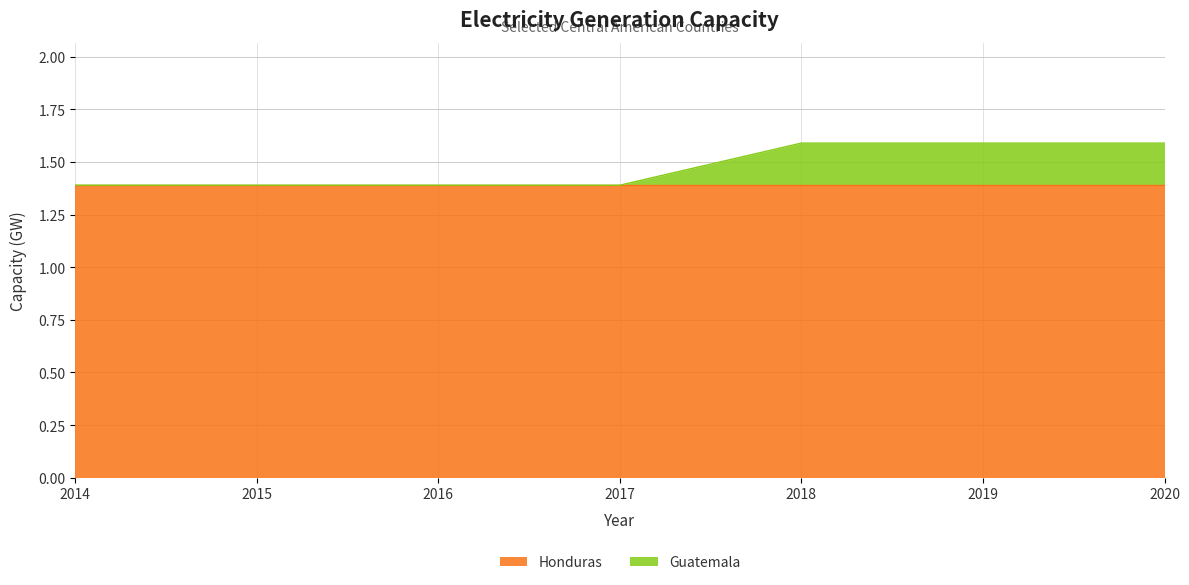

List the labels in order of value, largest first.

2018, 2019, 2020, 2014, 2015, 2016, 2017